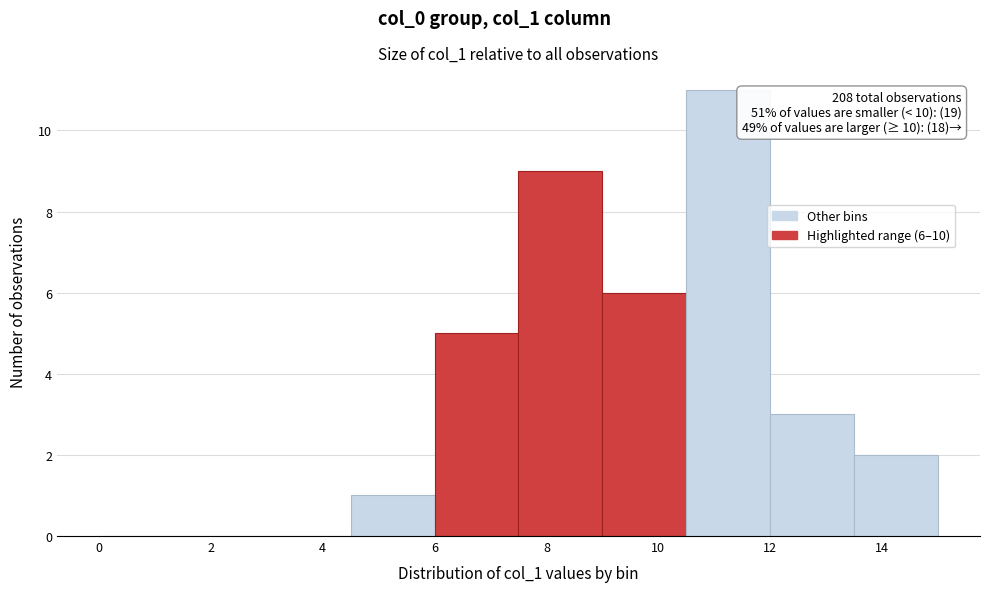

Which range on the x-axis has the tallest bar?

10.5 to 12.0